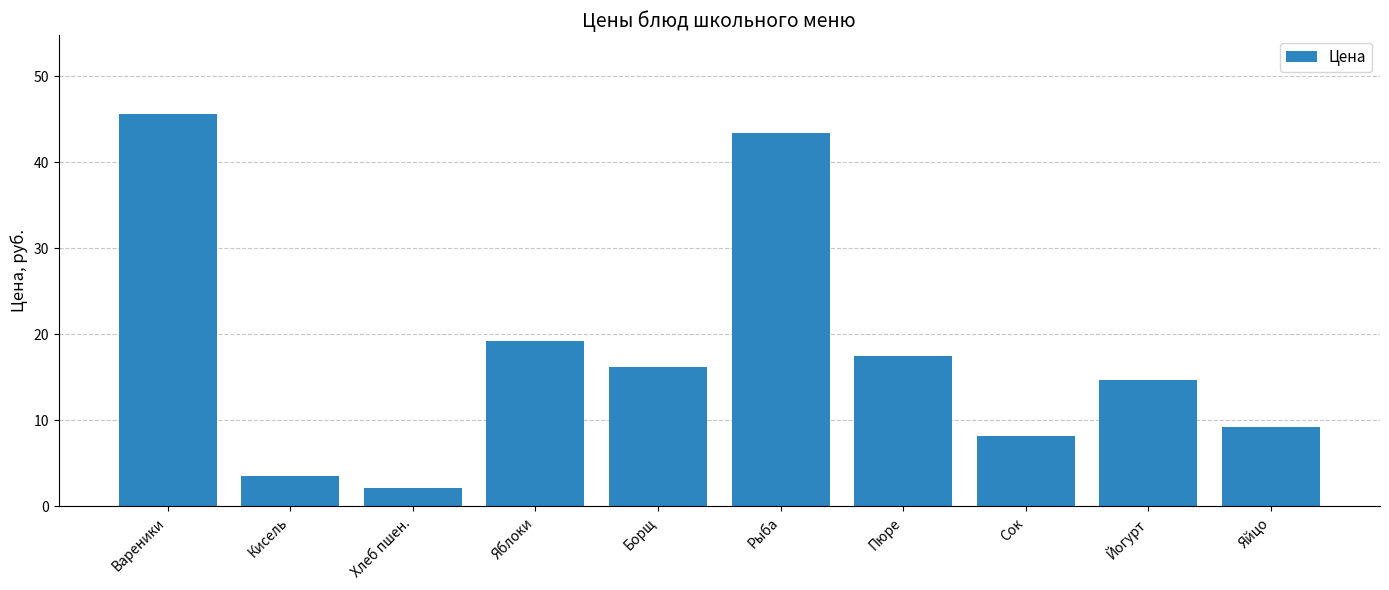

The chart shows a value of 7.8 at Пюре. True or false?

False